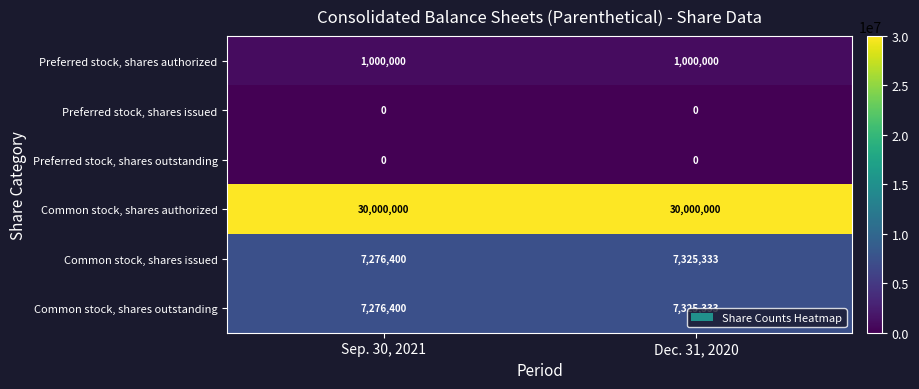

At which category is the sum across all series the highest?

Dec. 31, 2020